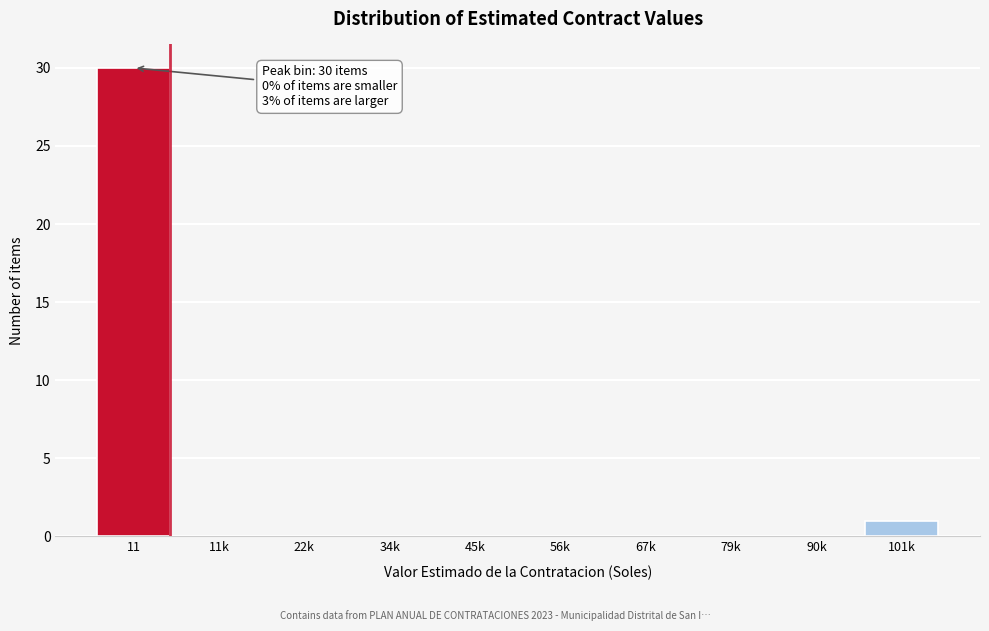

Reading right to left, what are all the values shown in this chart?

101k=1	90k=0	79k=0	67k=0	56k=0	45k=0	34k=0	22k=0	11k=0	11=30